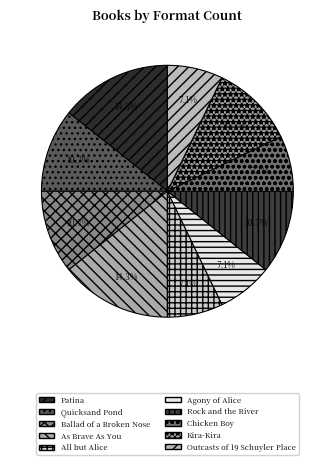

Count the number of slices in the pie.

10